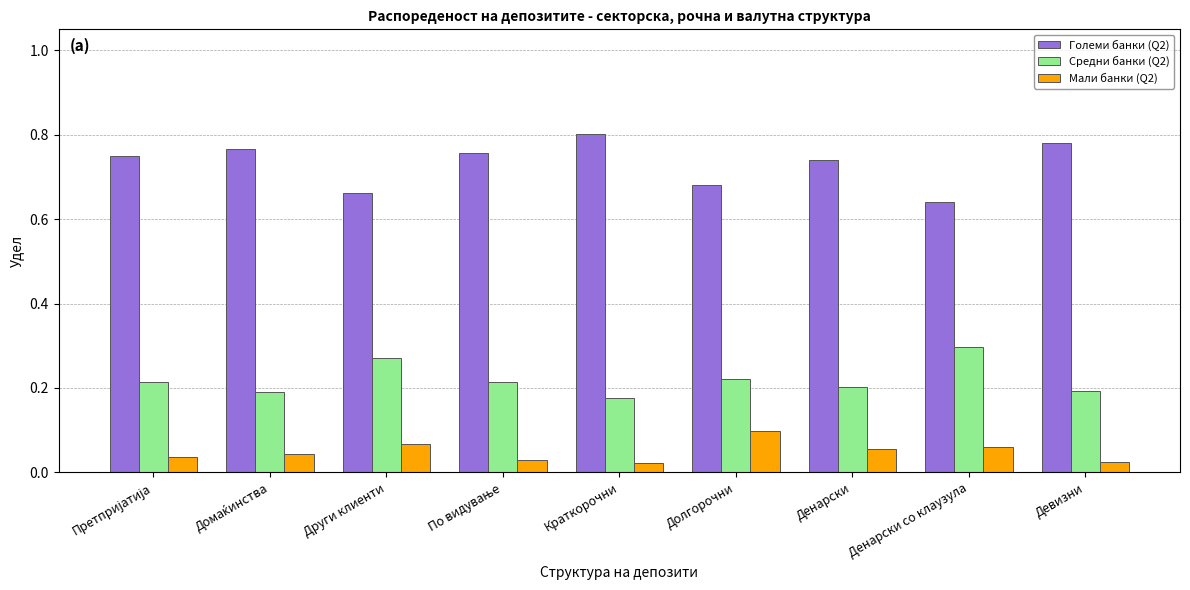

List the series in order of their overall mean, lowest first.

Мали банки (Q2), Средни банки (Q2), Големи банки (Q2)